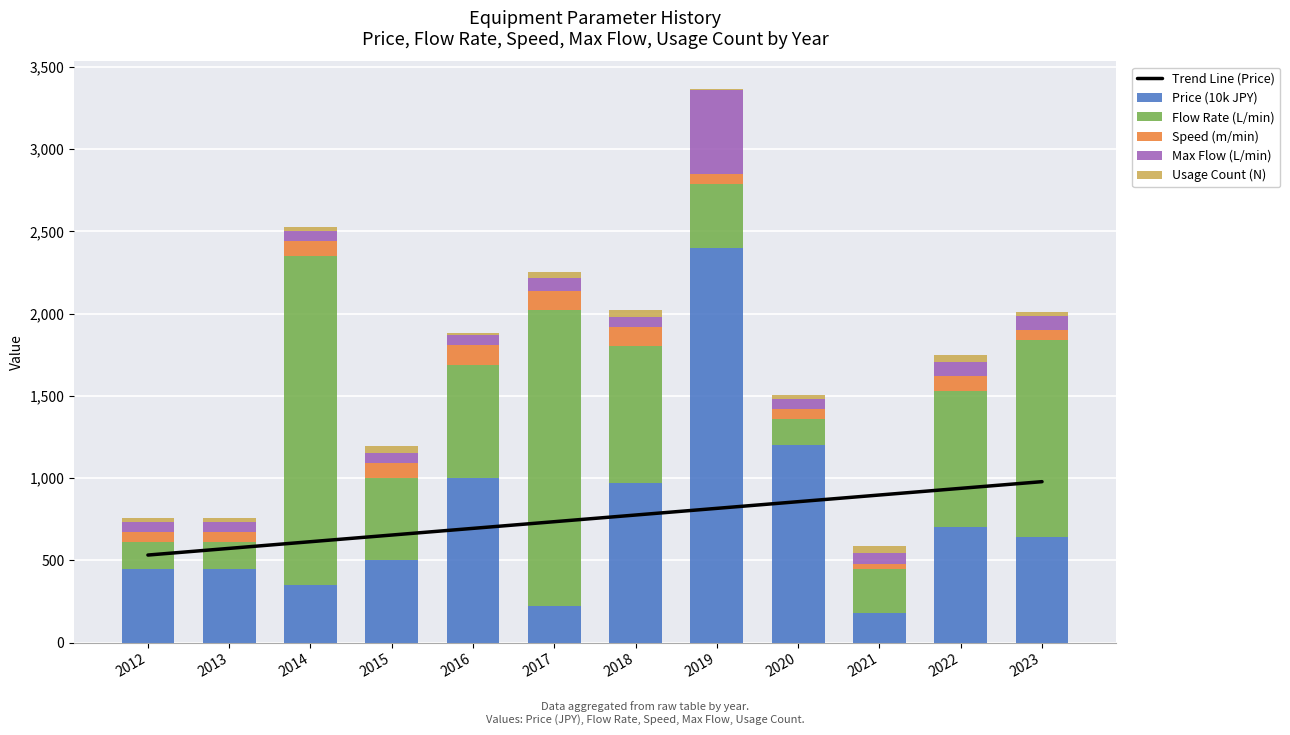

Reading left to right, extract all data points from this chart.

Trend Line (Price): 2012=531.9	2013=572.5	2014=613.0	2015=653.6	2016=694.2	2017=734.7	2018=775.3	2019=815.8	2020=856.4	2021=897.0	2022=937.5	2023=978.1
Price (10k JPY): 2012=450.0	2013=450.0	2014=350.0	2015=500.0	2016=1000.0	2017=220.0	2018=970.0	2019=2400.0	2020=1200.0	2021=180.0	2022=700.0	2023=640.0
Flow Rate (L/min): 2012=160.0	2013=160.0	2014=2000.0	2015=500.0	2016=690.0	2017=1800.0	2018=830.0	2019=390.0	2020=160.0	2021=270.0	2022=830.0	2023=1200.0
Speed (m/min): 2012=60.0	2013=60.0	2014=90.0	2015=90.0	2016=120.0	2017=120.0	2018=120.0	2019=60.0	2020=60.0	2021=30.0	2022=90.0	2023=60.0
Max Flow (L/min): 2012=60.0	2013=60.0	2014=60.0	2015=60.0	2016=60.0	2017=75.0	2018=60.0	2019=510.0	2020=60.0	2021=65.0	2022=85.0	2023=85.0
Usage Count (N): 2012=25.0	2013=25.0	2014=29.0	2015=42.0	2016=12.0	2017=39.0	2018=39.0	2019=5.0	2020=25.0	2021=39.0	2022=44.0	2023=26.0